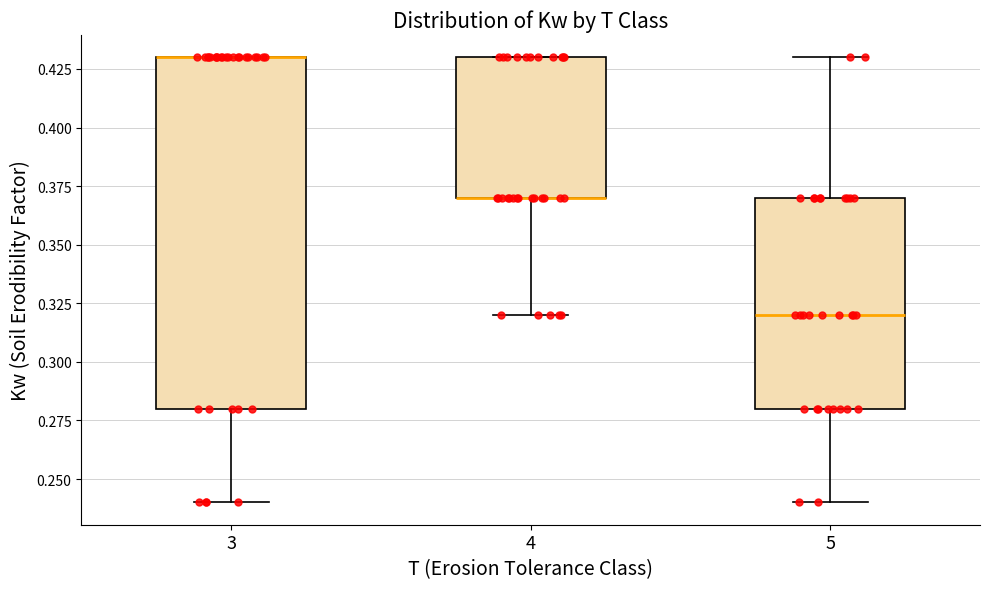

Where does the lower whisker of the box at x = 5 end on the y-axis? The values are not printed on the chart, so give them approximately, as read against the axis.

0.24